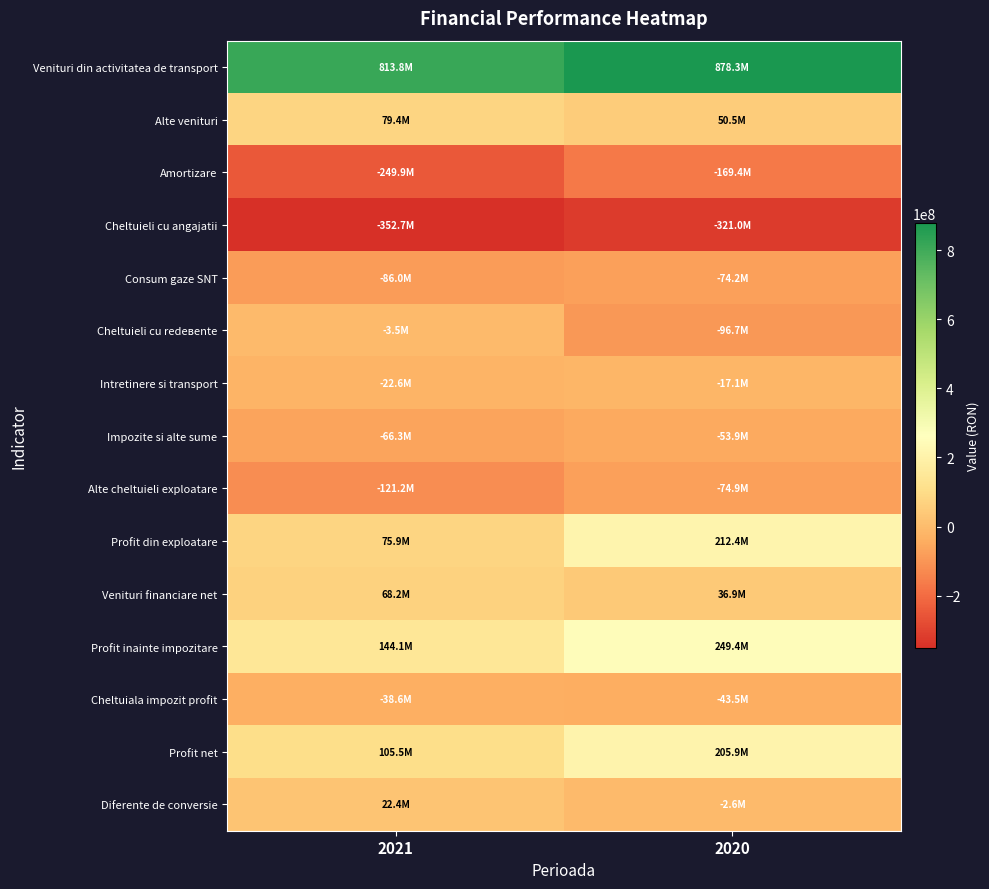

What is the spread (max minus min) of values at 2020?

1199282090